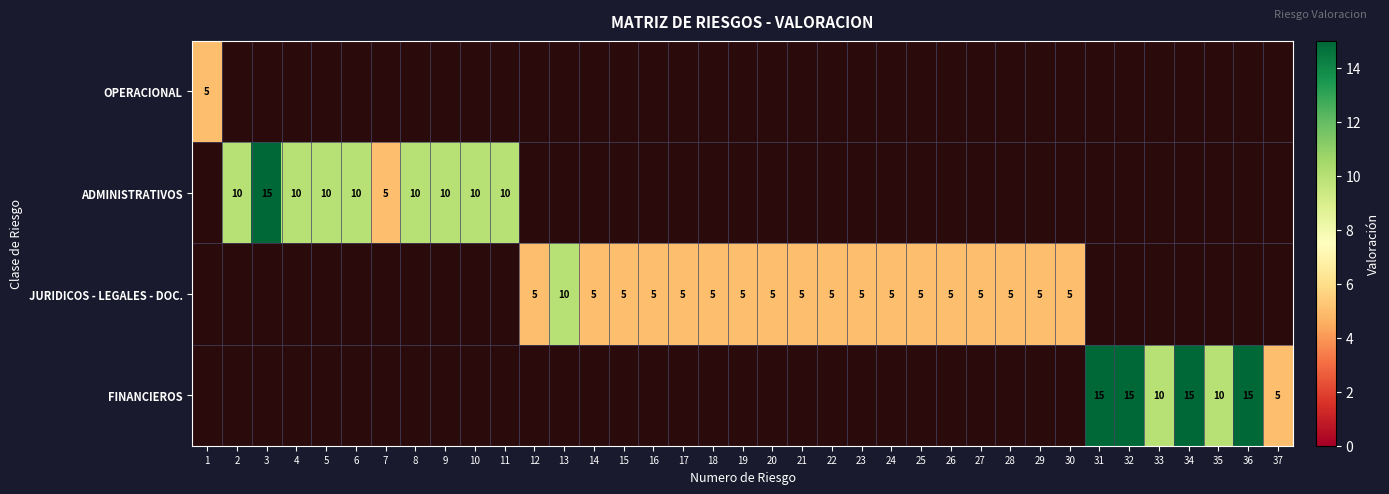

Is it true that JURIDICOS - LEGALES - DOC. equals 7 at 21?

False